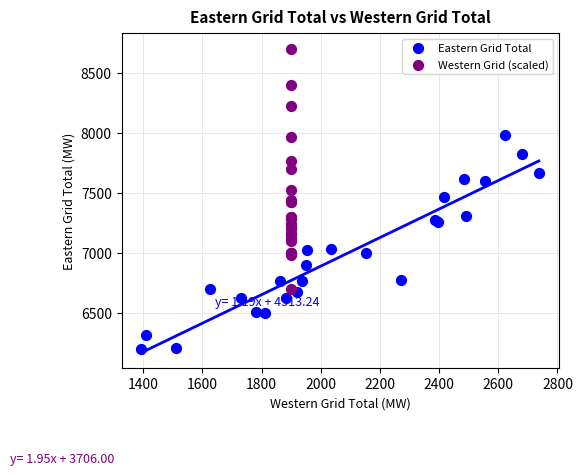

Which series reaches the maximum Y coordinate?

Western Grid (scaled)